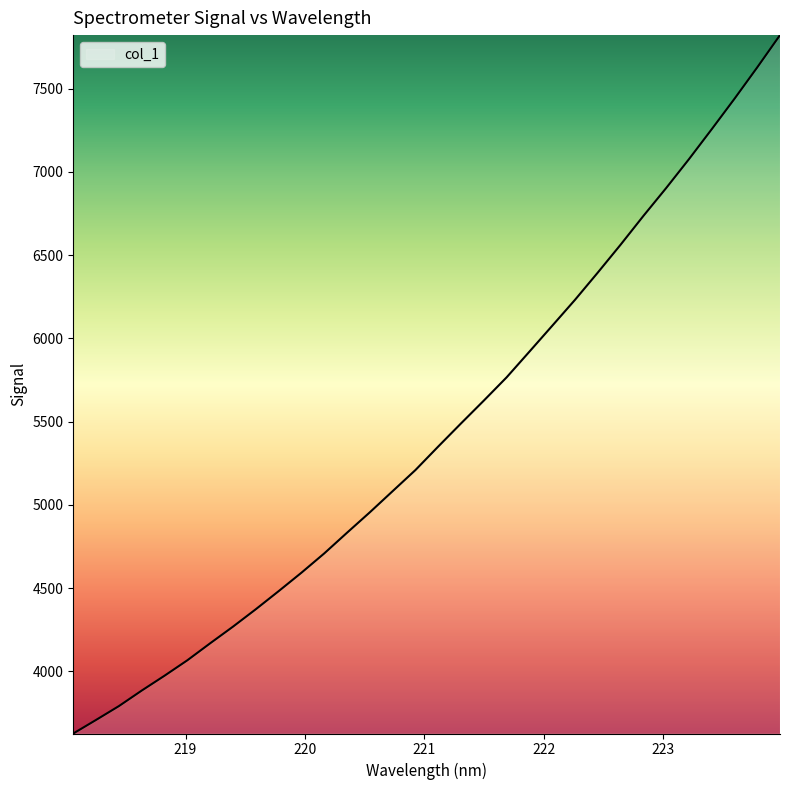

What is the minimum value shown in the chart?

3626.8